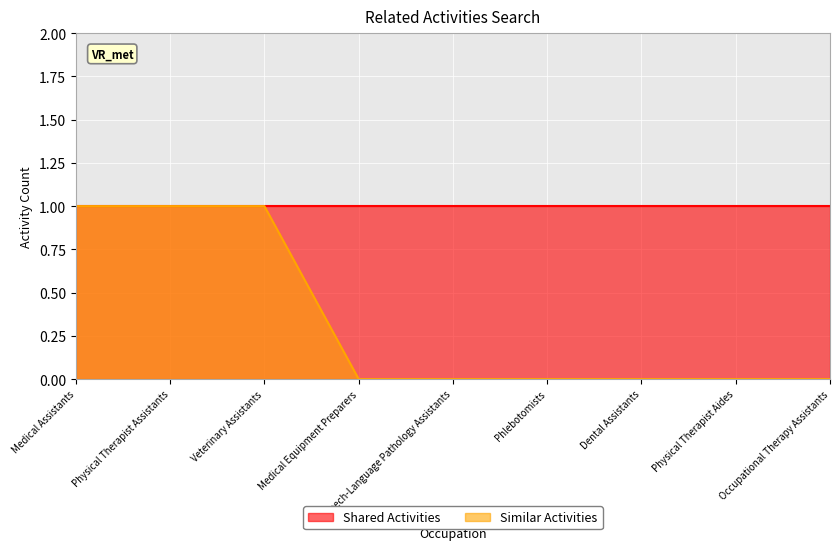

The value at Speech-Language Pathology Assistants is 0. True or false?

True